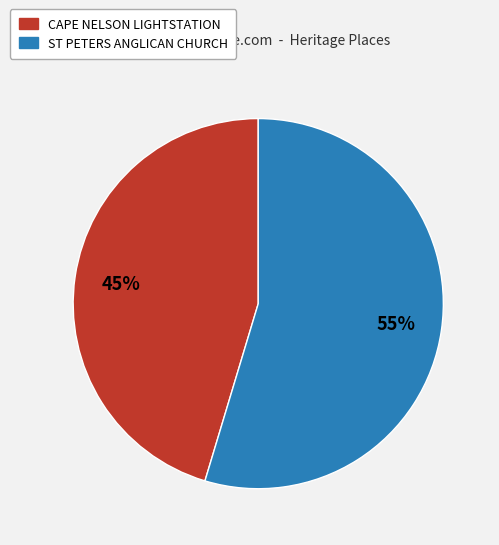

To the nearest percent, what is the average slice percentage?

50%